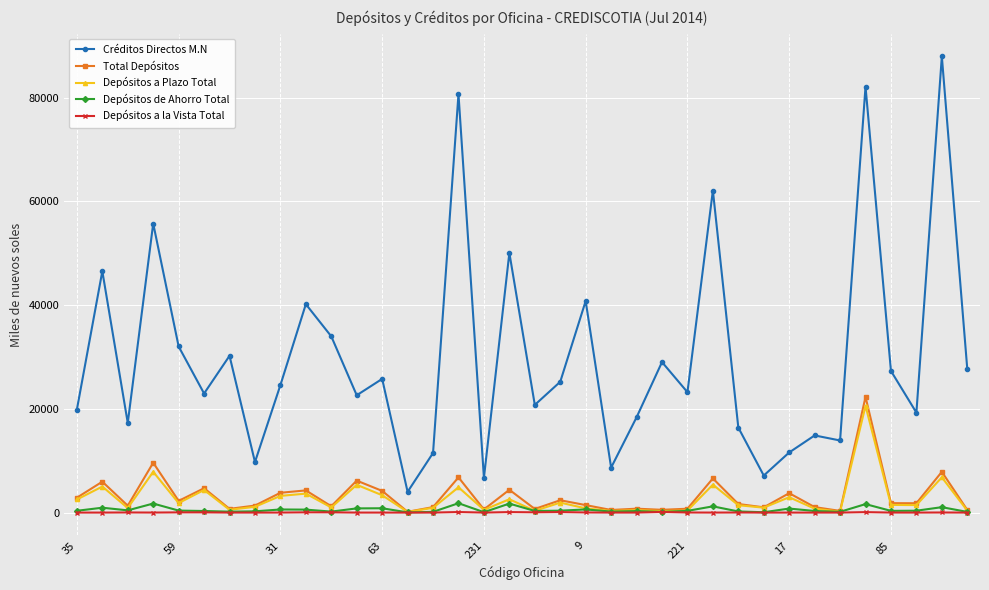

Which series has the largest range (max minus min)?

Créditos Directos M.N